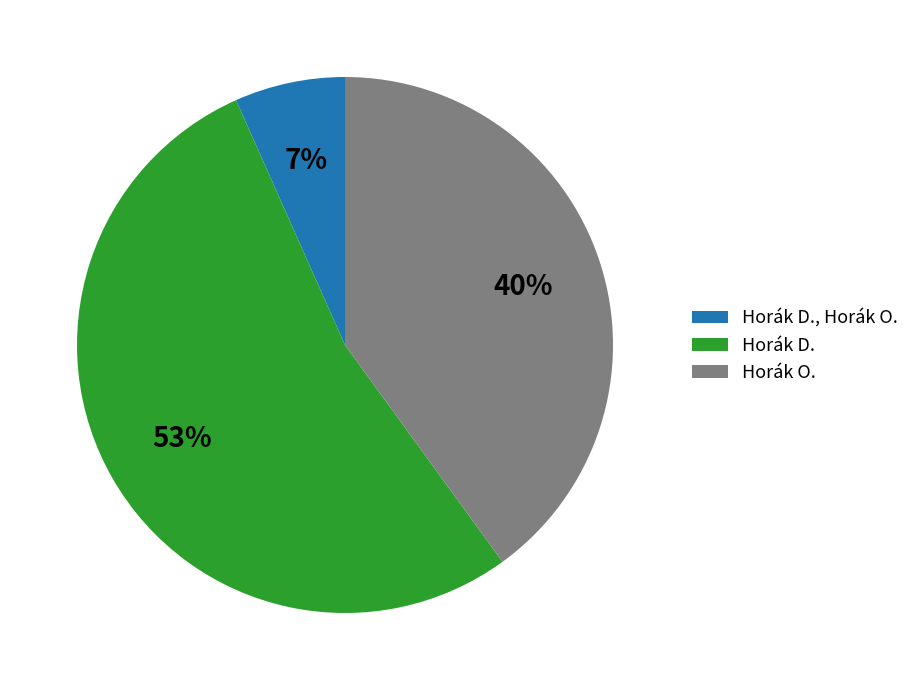

How many slices are in this pie chart?

3